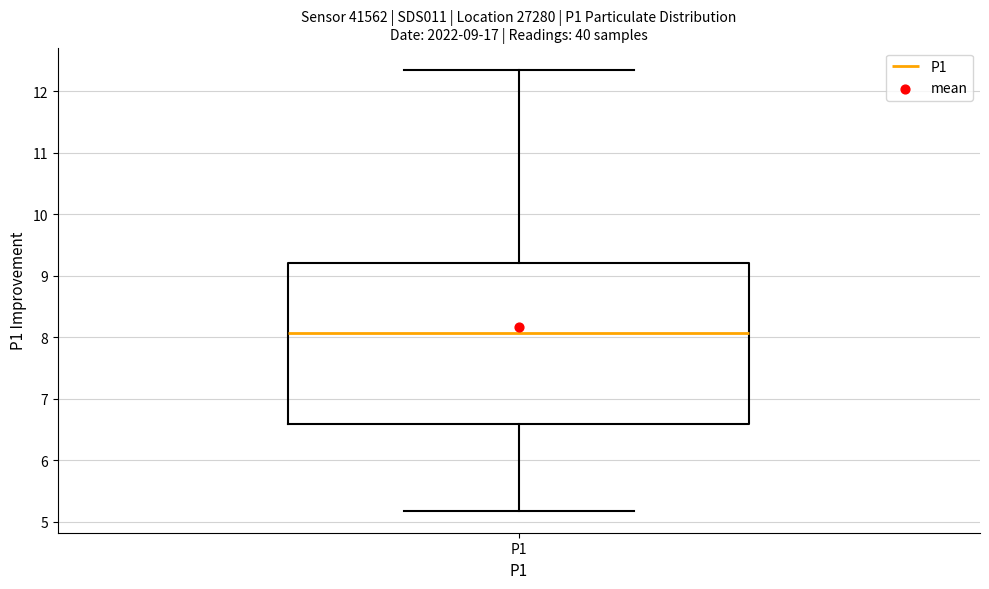

Where does the upper whisker of the box for P1 end on the y-axis? The values are not printed on the chart, so give them approximately, as read against the axis.

12.4